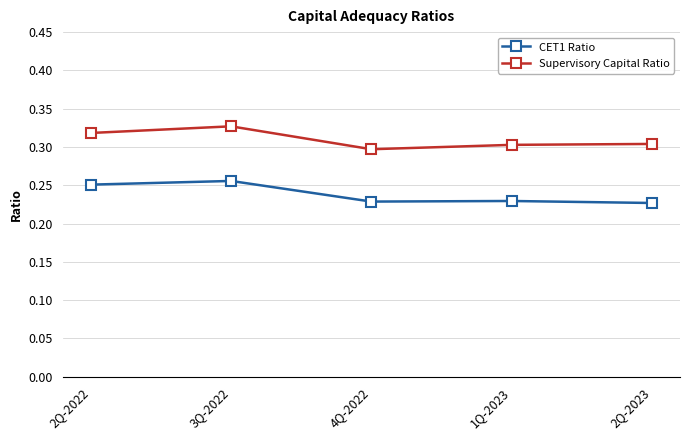

At which category does Supervisory Capital Ratio reach its first local valley?

4Q-2022